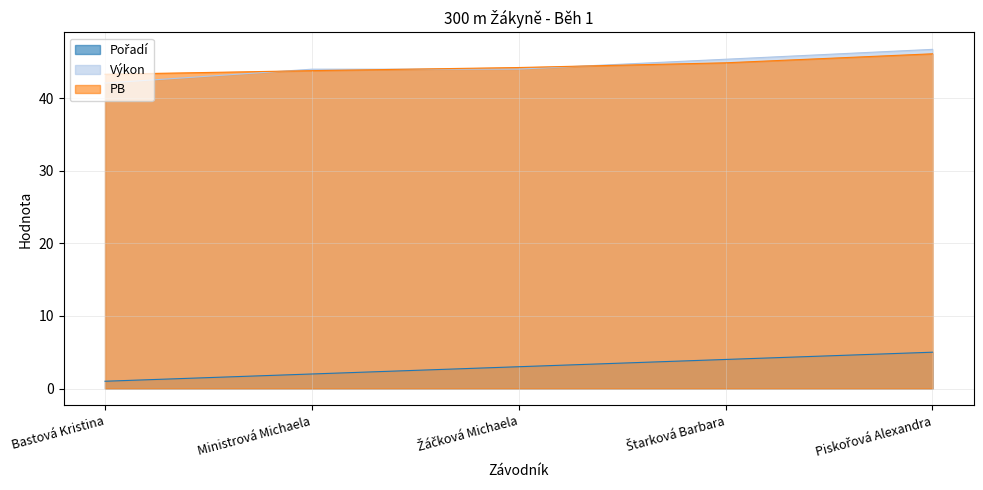

The value of PB at Piskořová Alexandra is 16.7. True or false?

False